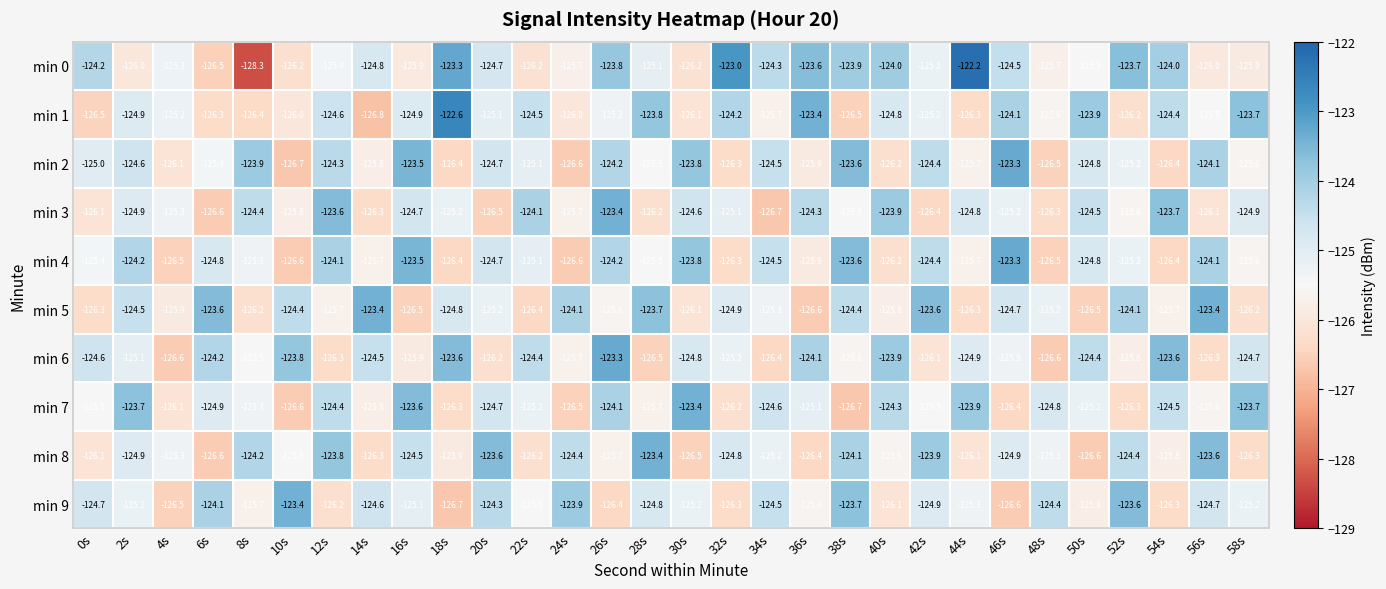

Is it true that min 8 equals -163.2 at 56s?

False